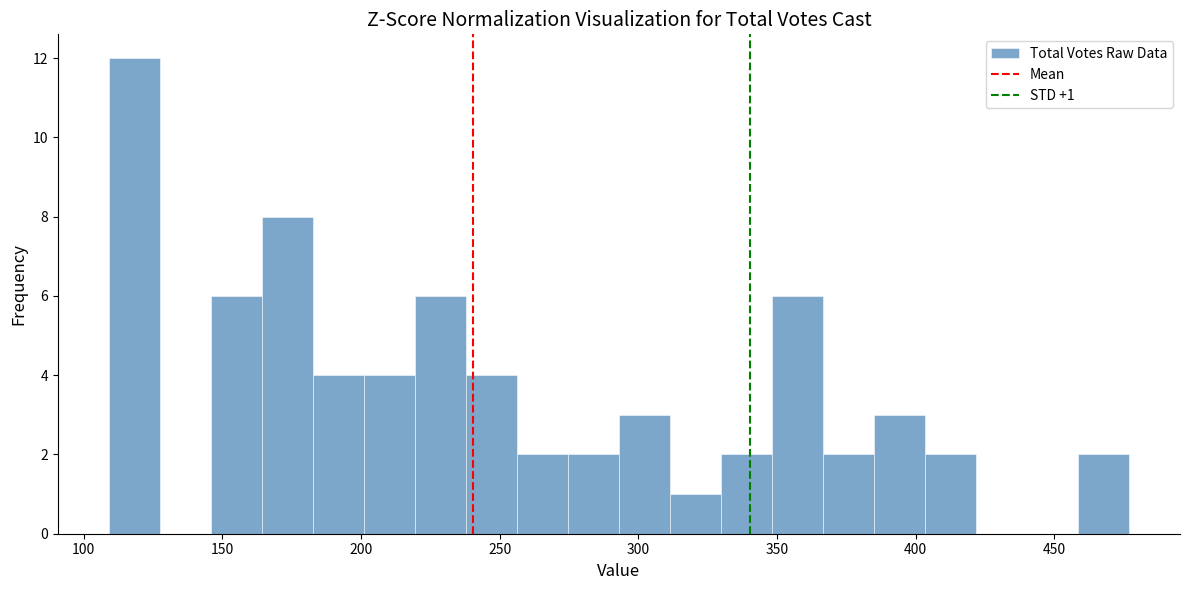

Read against the x-axis, roughly where is the centre of the tallest bar?

120